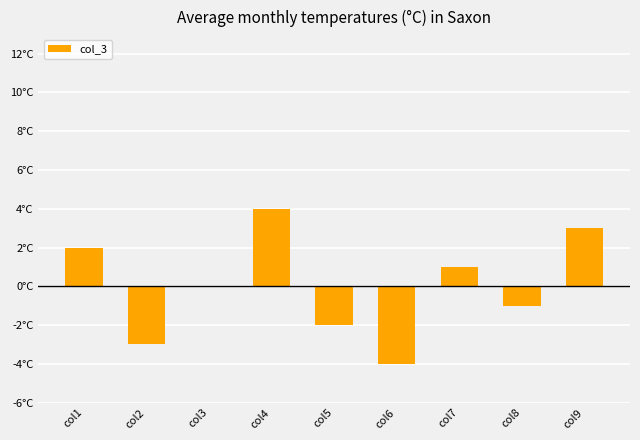

List the labels in order of value, smallest first.

col6, col2, col5, col8, col3, col7, col1, col9, col4